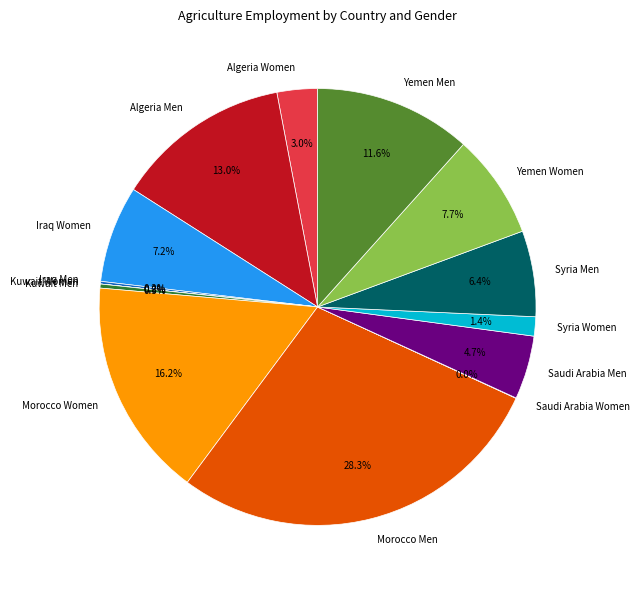

Is the sum of Morocco Women and Iraq Women greater than half?

No